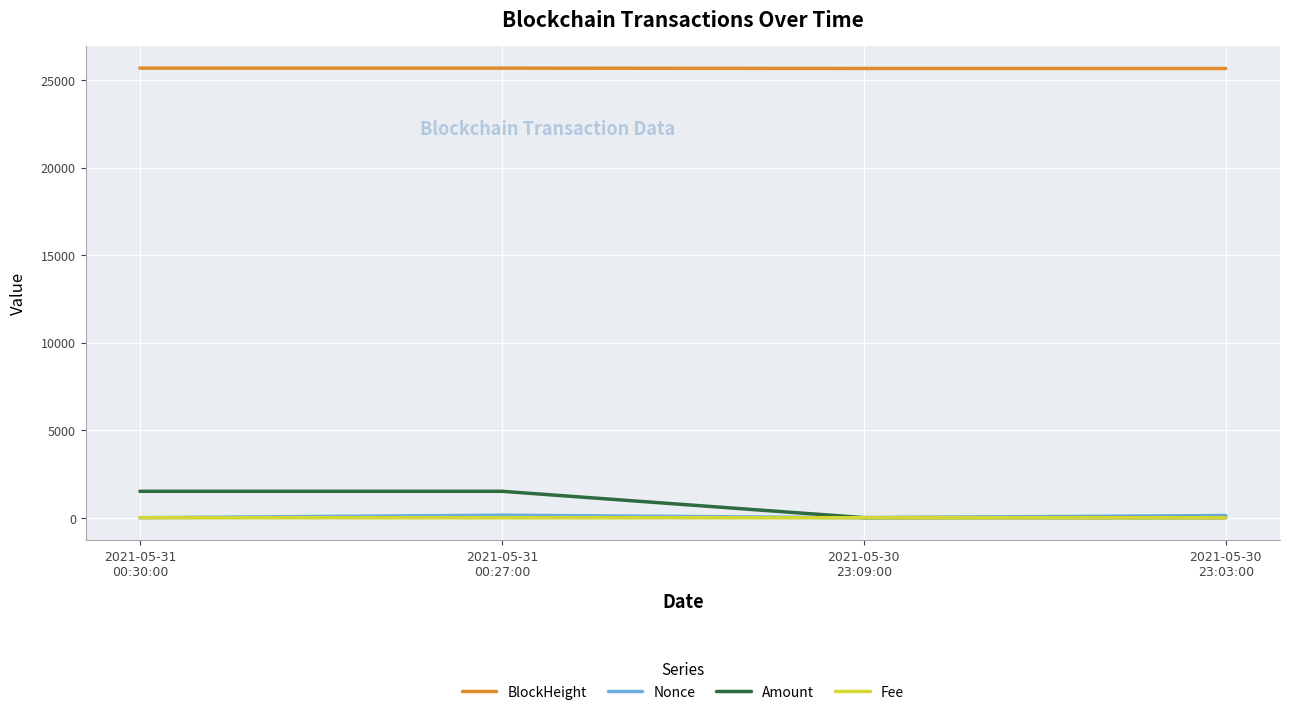

At which label does BlockHeight first exceed 25680?

2021-05-31
00:30:00